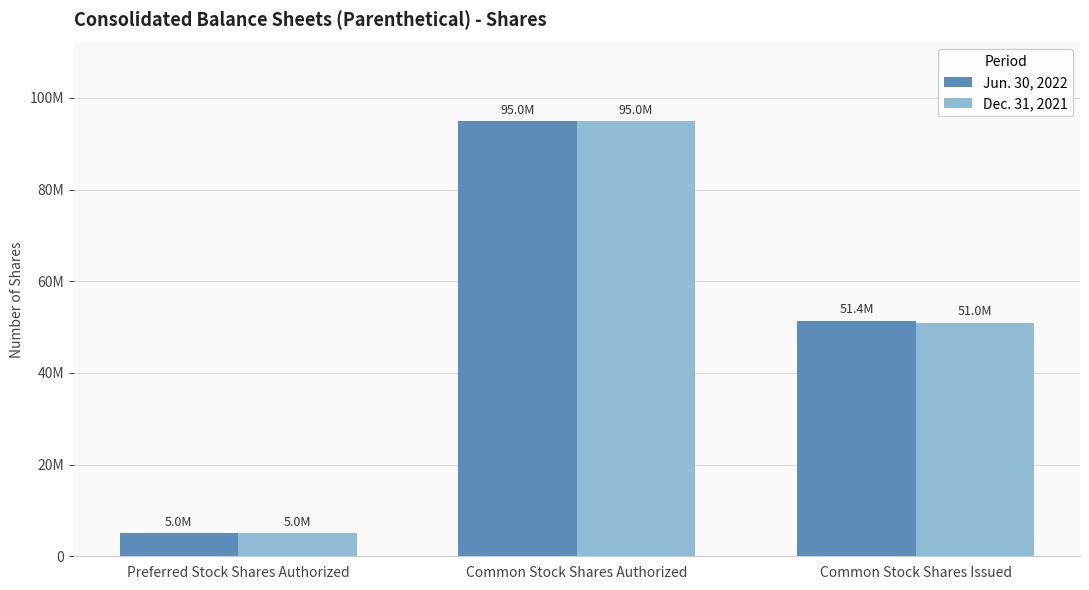

What position from the left is Preferred Stock Shares Authorized?

1